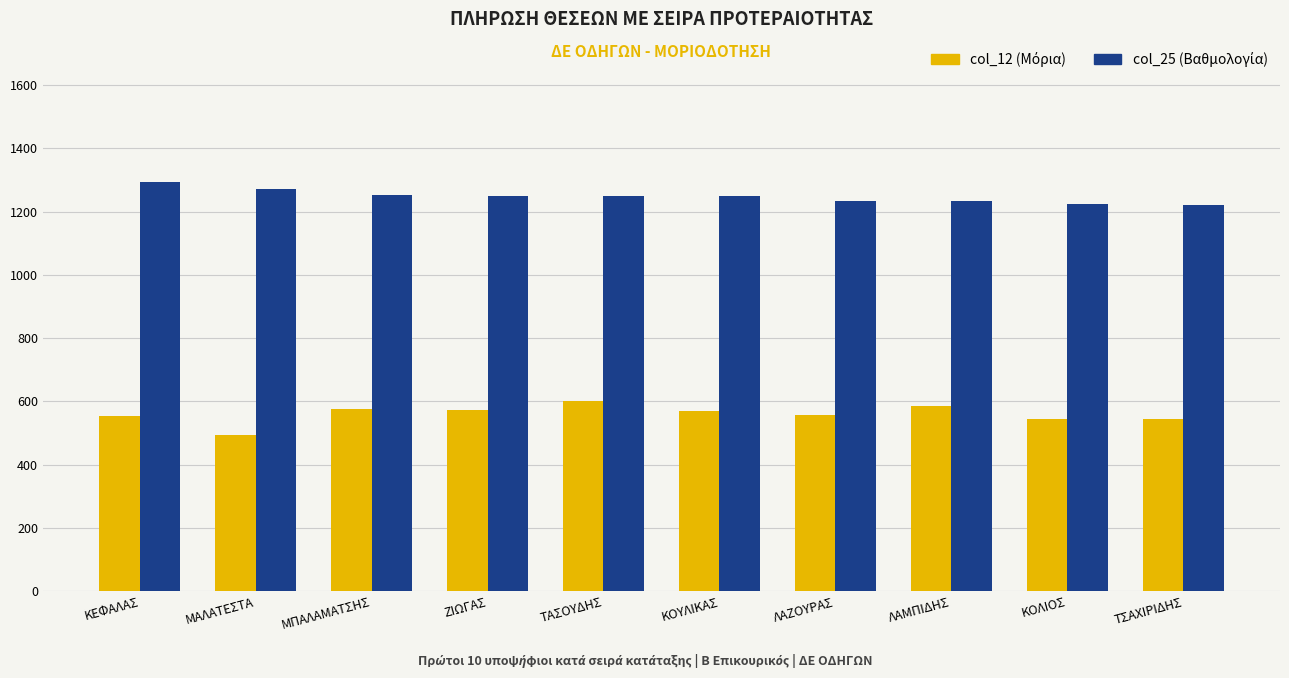

At how many categories does at least one series exceed 800?

10